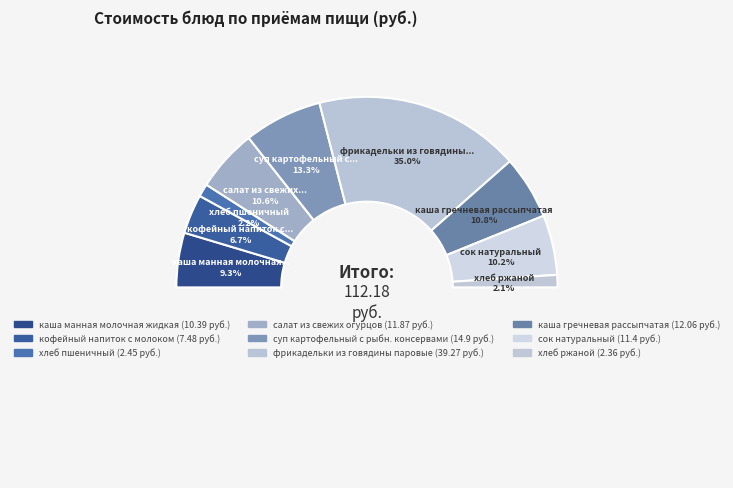

Is the sum of кофейный напиток с молоком and сок натуральный greater than half?

No